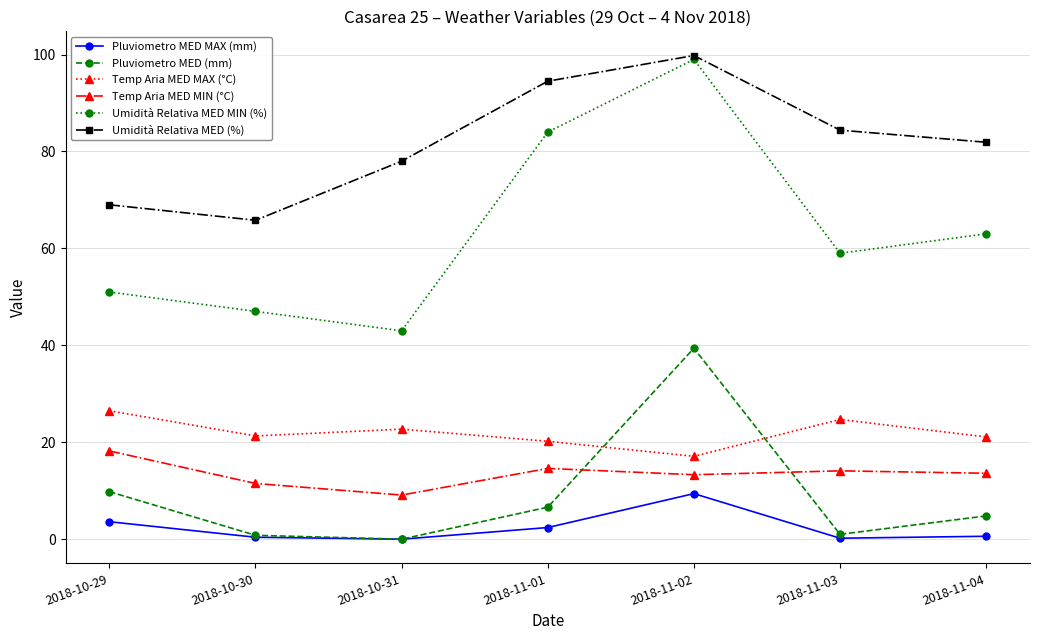

What is the label of the 3rd point from the left?

2018-10-31